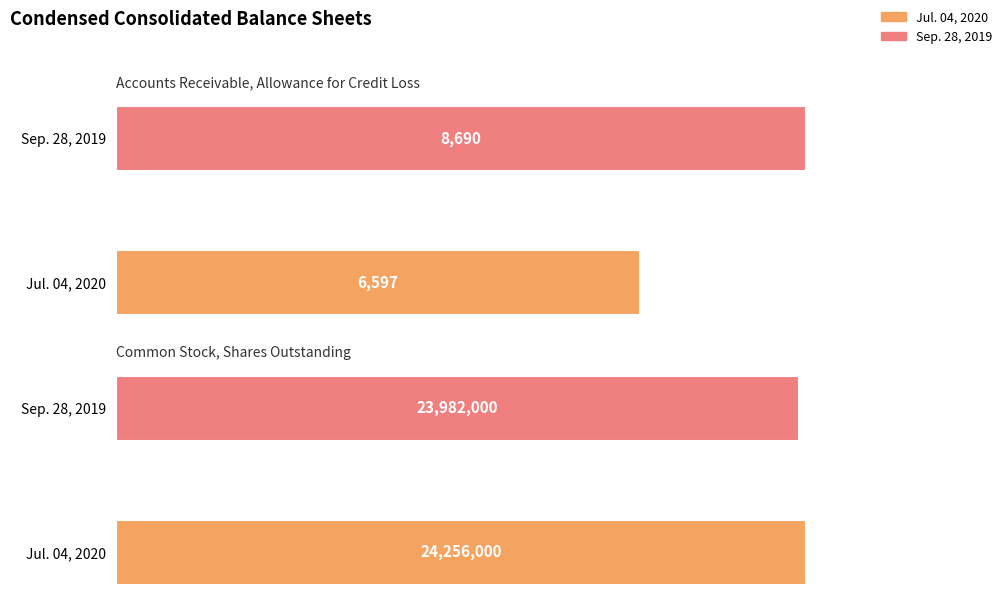

Which series has the largest range (max minus min)?

Jul. 04, 2020